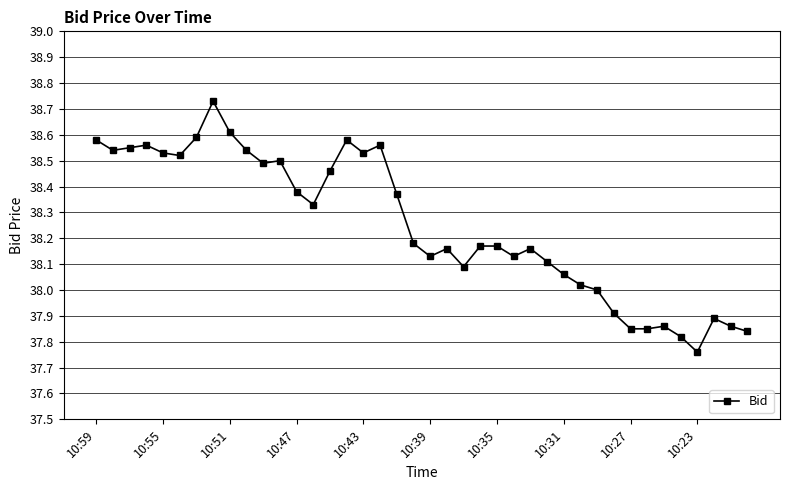

True or false: there are more than 0 points higher than both neighbors.

True